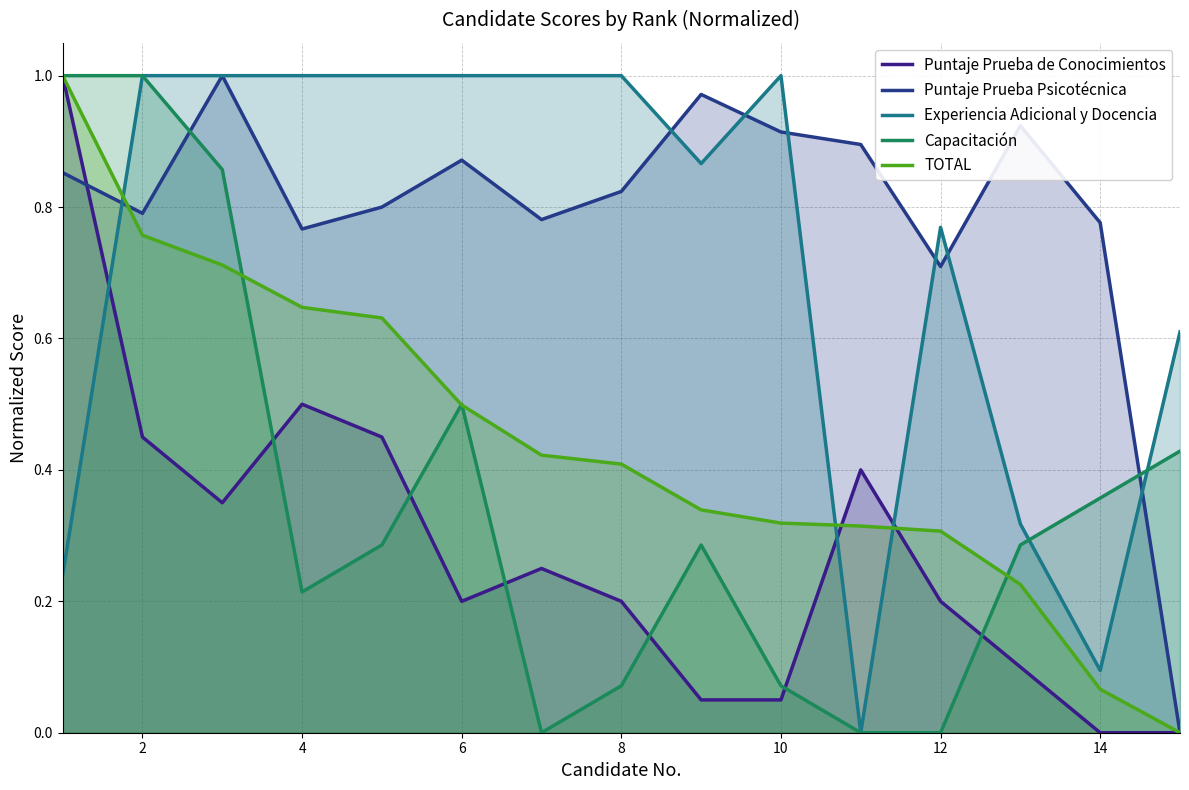

Is the value of Puntaje Prueba de Conocimientos at 12 greater than the value of TOTAL at 10?

No